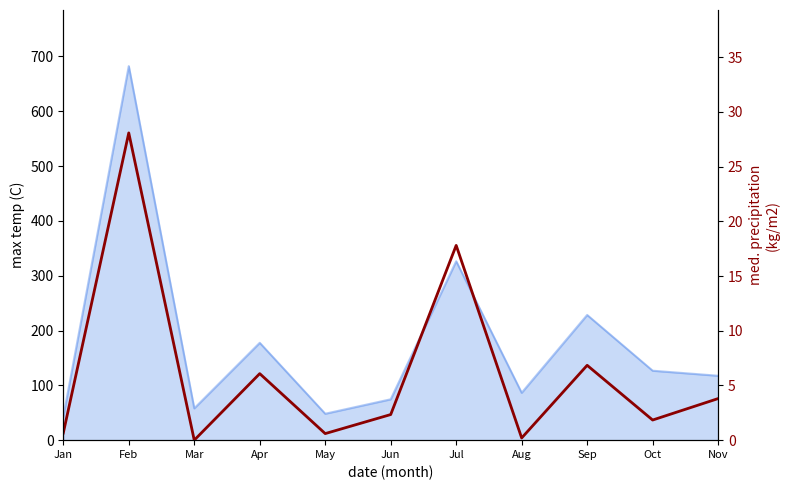

True or false: there are more than 1 points higher than both neighbors.

True